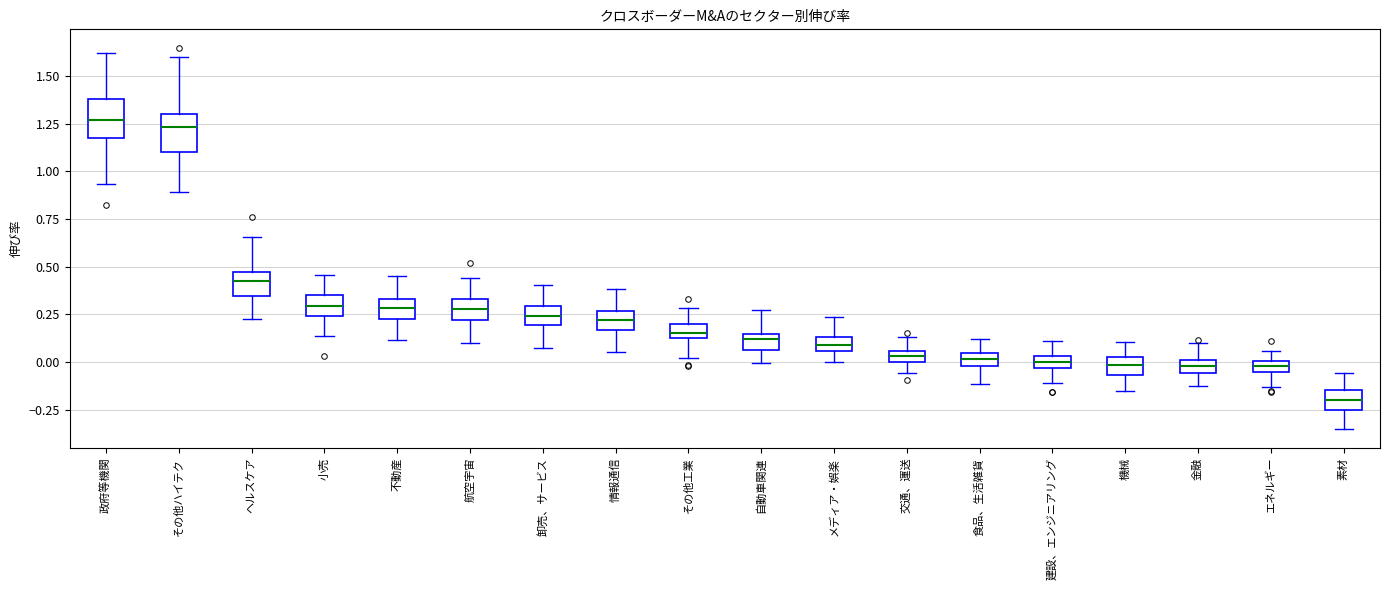

Where is the lower edge of the box for 卸売、サービス on the y-axis? The values are not printed on the chart, so give them approximately, as read against the axis.

0.20